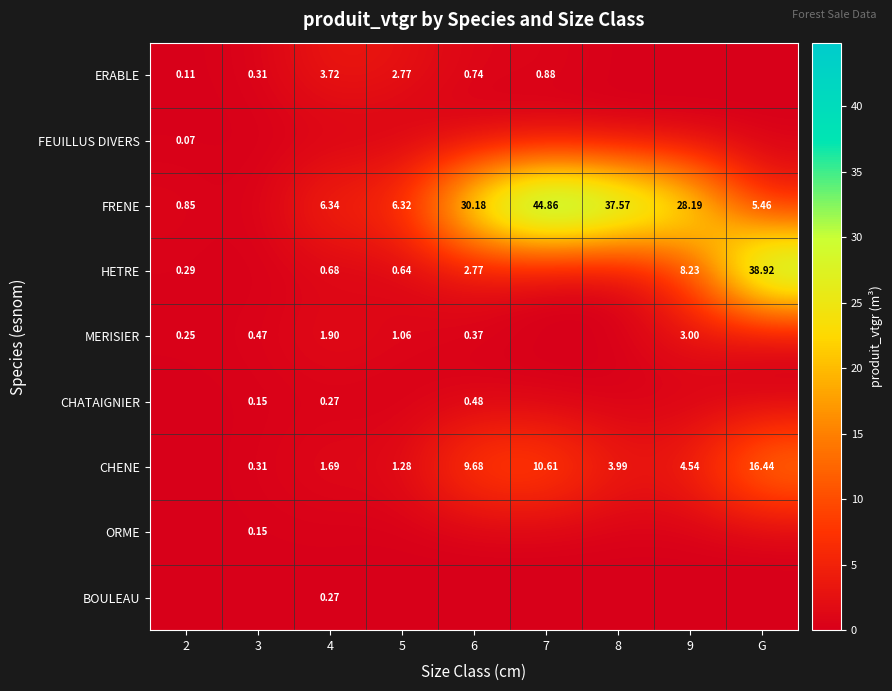

What is the sum of all MERISIER values?

7.0